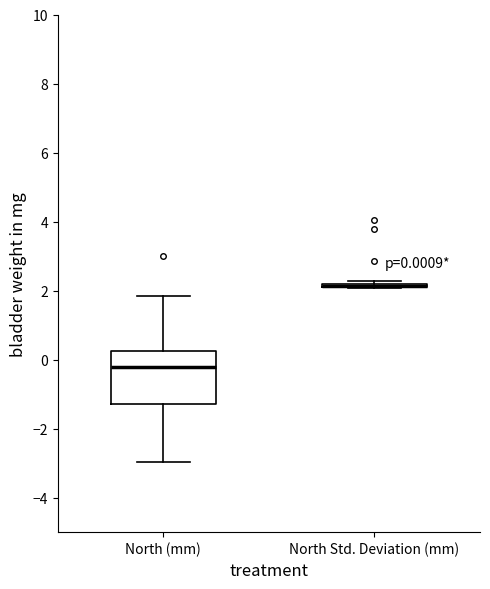

Comparing the boxes themselves (not the whiskers), which one is the tallest?

North (mm)